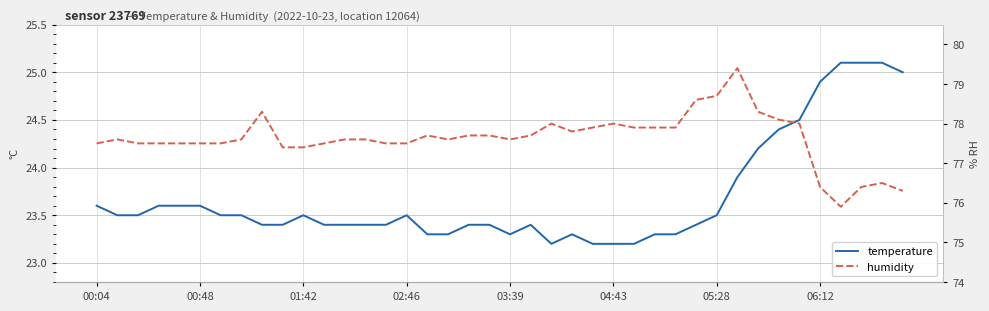

What is the greatest value displayed?

79.4